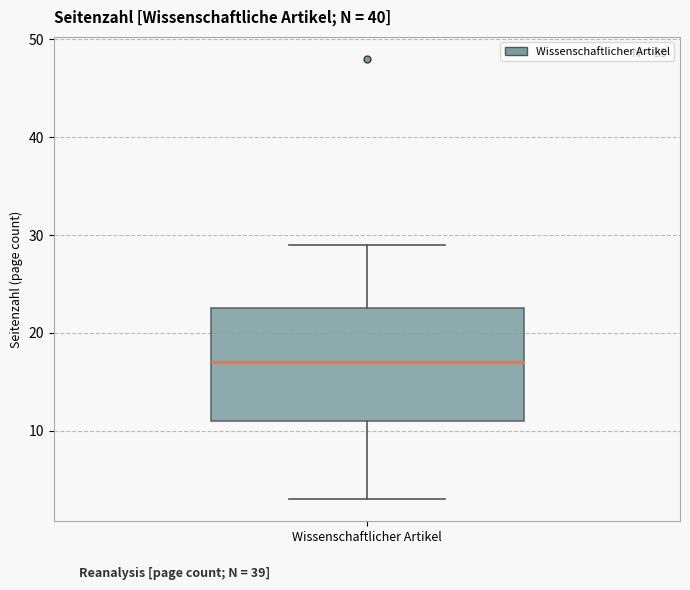

Transcribe this box plot: give where the median line is, the range the box spans, and where the two whiskers end, as read against the y-axis. The values are not printed on the chart, so give them approximately, as read against the axis.

median 17, box 11 to 23, whiskers 3 to 29